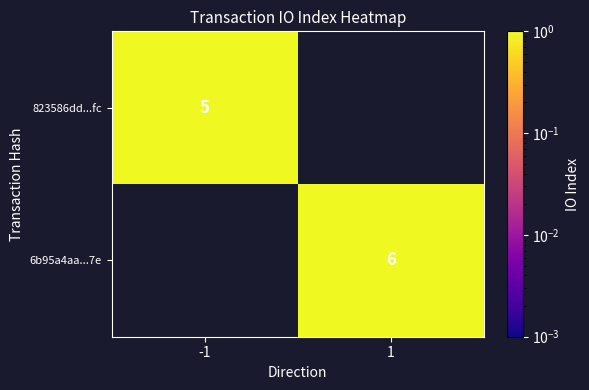

The 823586dd...fc series shows 5 at -1. True or false?

True